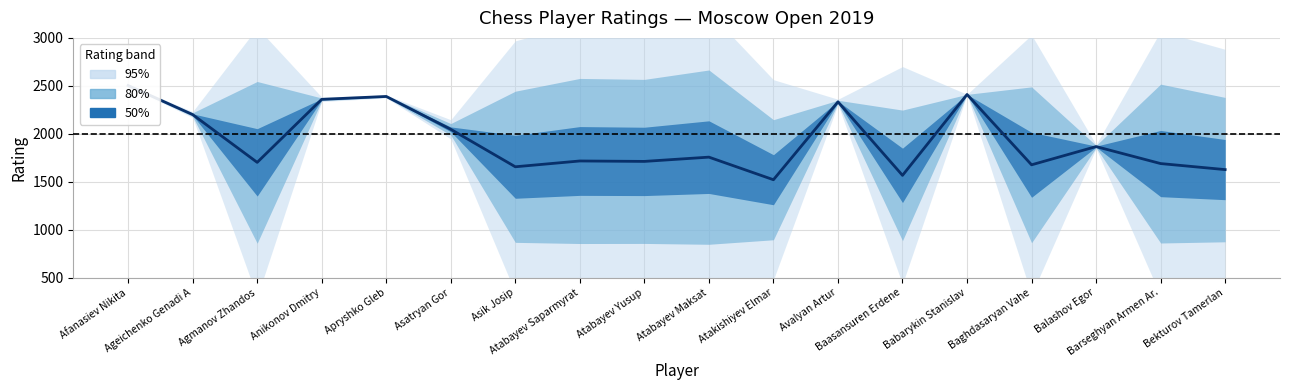

What is the change in value from Ageichenko Genadi A to Baghdasaryan Vahe?

-523.5